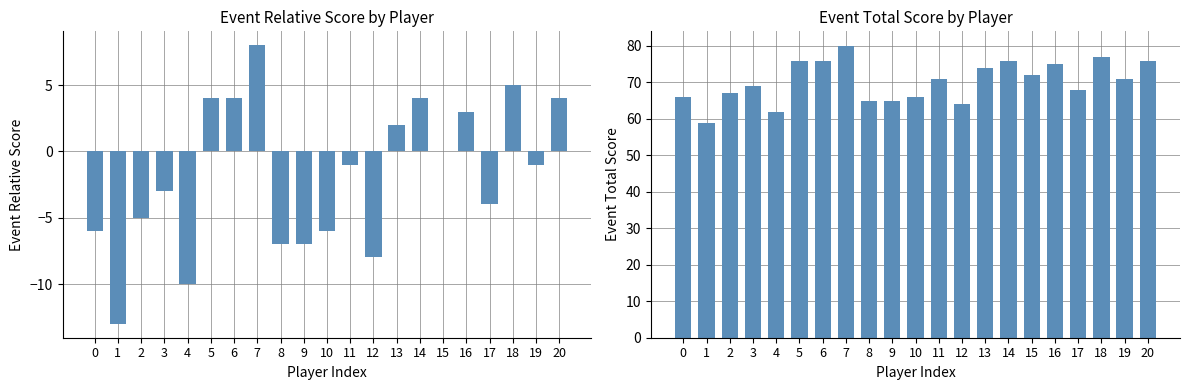

Are the bars grouped side by side (vs. stacked)?

Yes